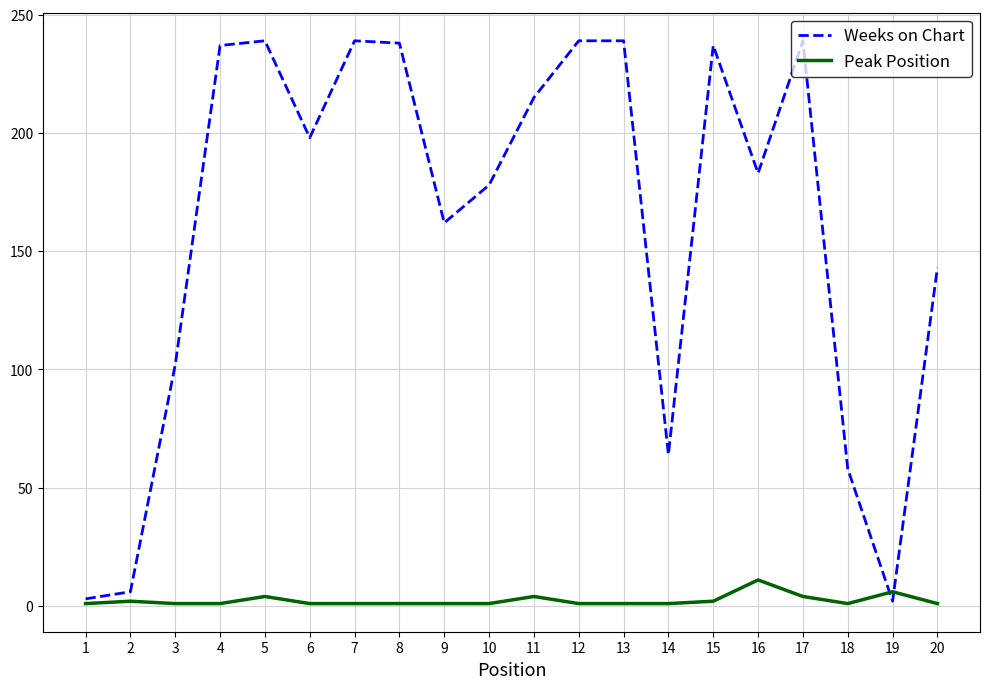

Which series has the largest total across all categories?

Weeks on Chart